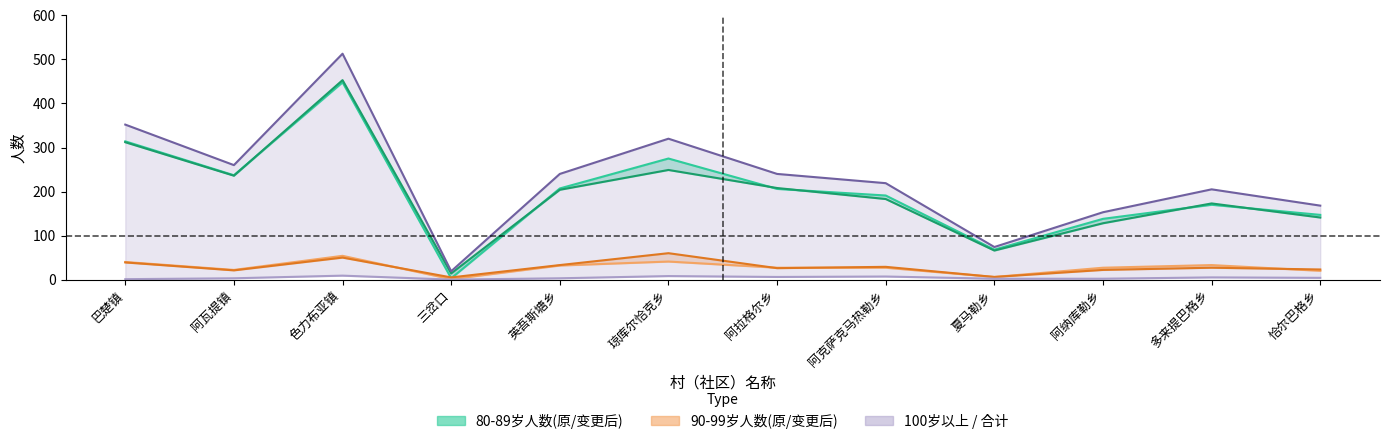

What is the label of the 3rd point from the right?

阿纳库勒乡